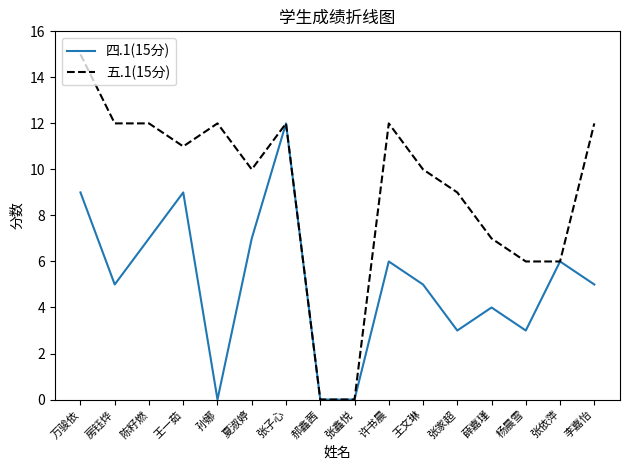

At which category does 四.1(15分) reach its first local valley?

房钰烨